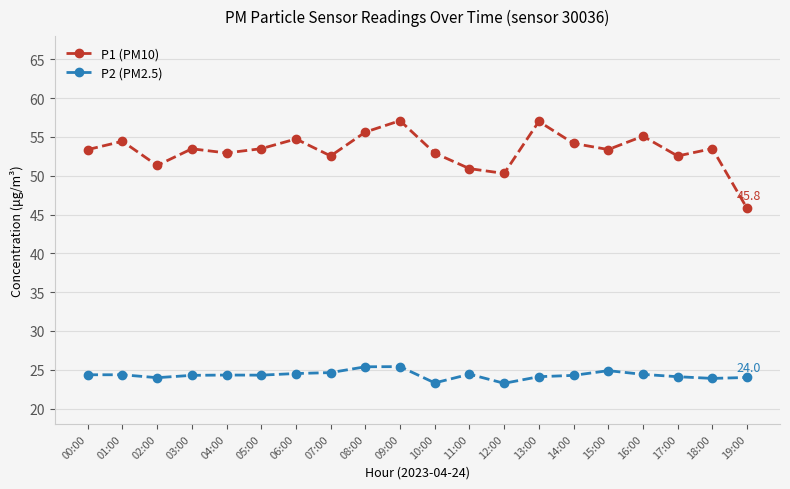

What is the value of the P1 (PM10) point at the 6th from the left?

53.5